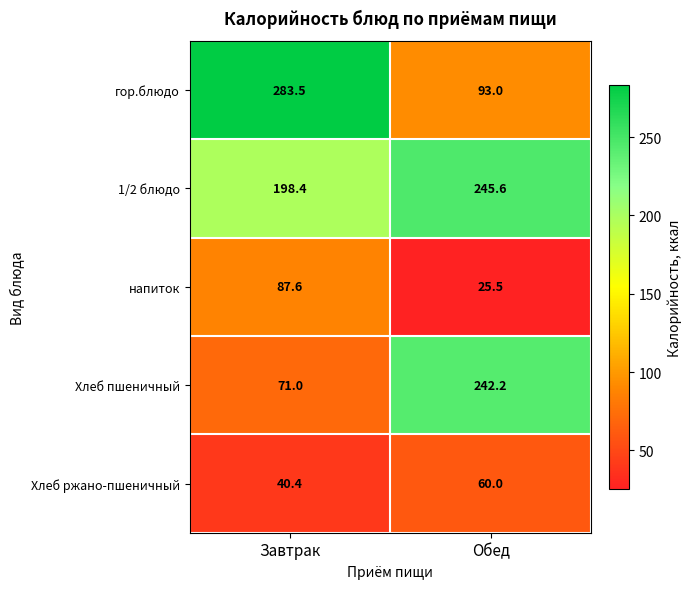

What is the approximate value of Хлеб пшеничный at Обед?

242.2